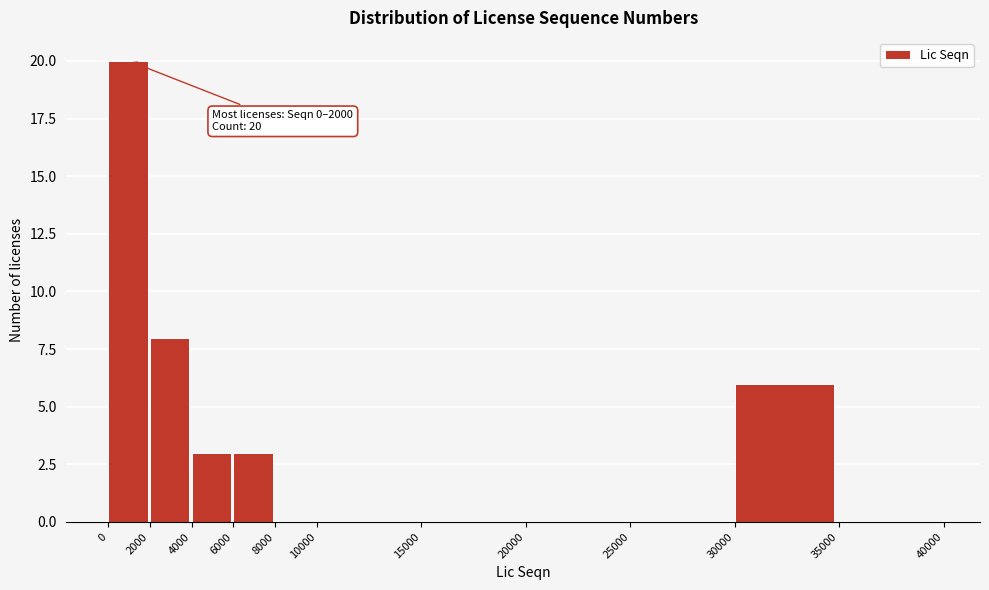

Over which range of the x-axis is the bar tallest?

0 to 2000